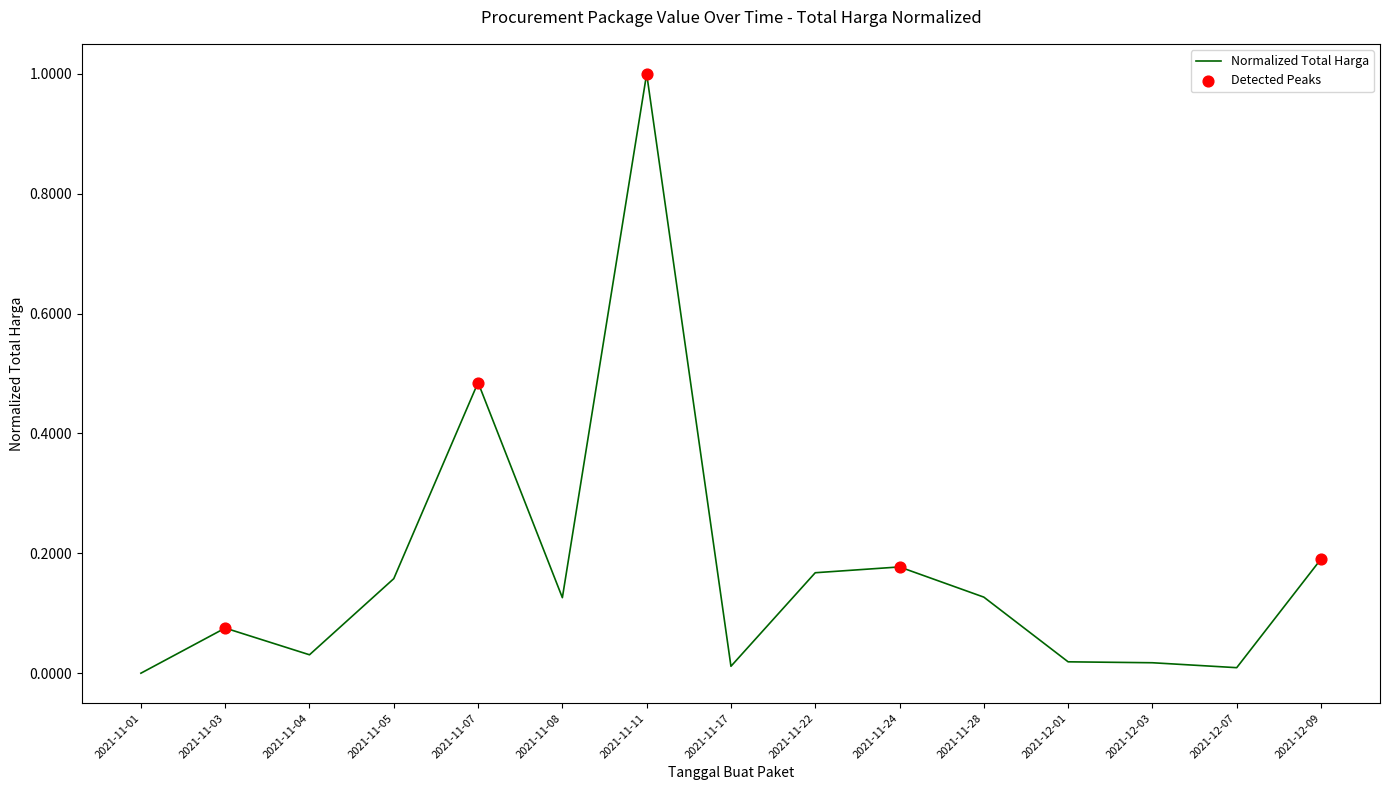

What is the change in value from 2021-11-04 to 2021-11-24?

+0.1